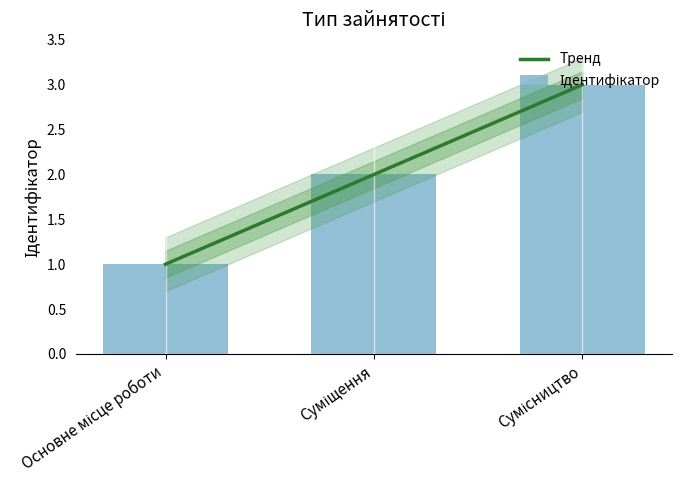

What is the smallest value displayed?

1